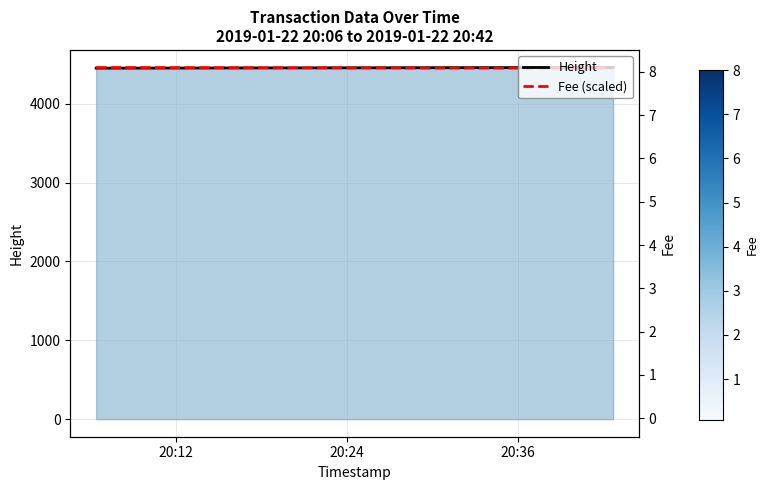

What is the greatest value displayed?

4461.0